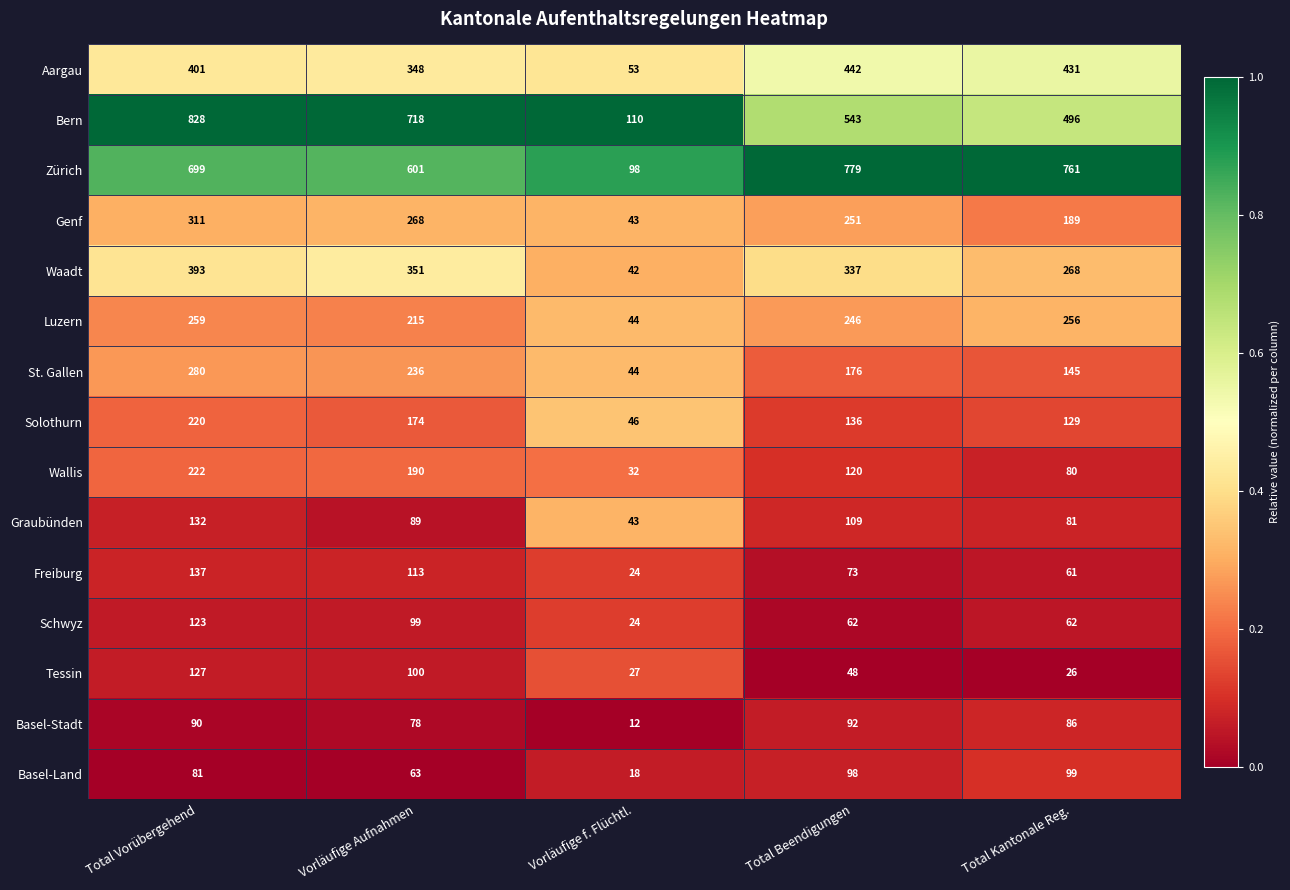

Rank the series at Total Beendigungen from highest to lowest value.

Zürich, Bern, Aargau, Waadt, Genf, Luzern, St. Gallen, Solothurn, Wallis, Graubünden, Basel-Land, Basel-Stadt, Freiburg, Schwyz, Tessin